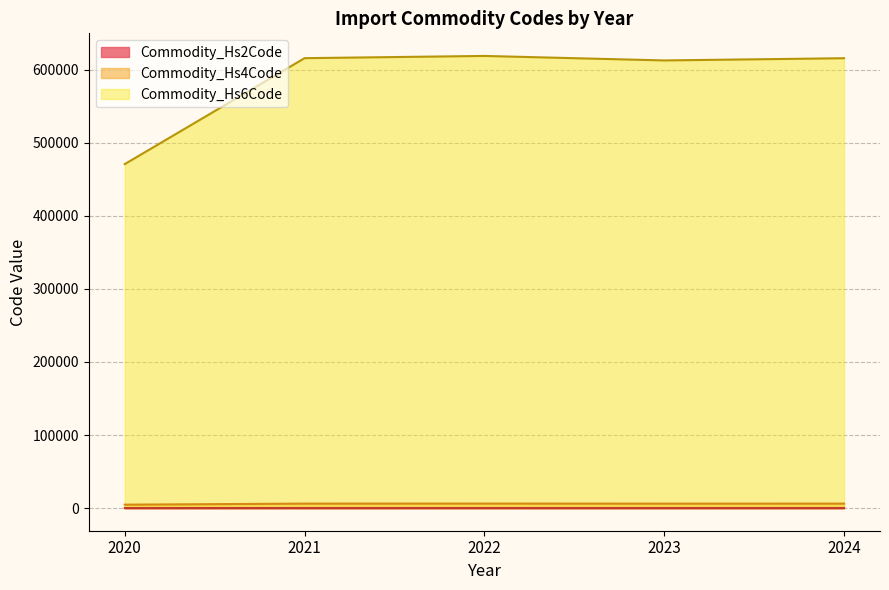

Between 5 and 27, which series saw the biggest shift?

Commodity_Hs6Code